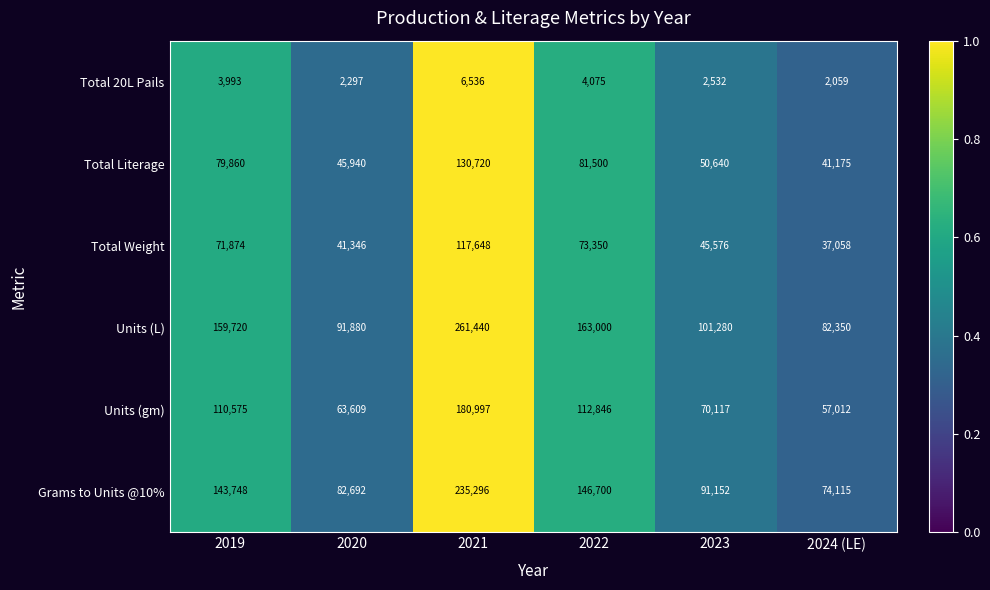

At 2021, list the series in order from largest to smallest.

Units (L), Grams to Units @10%, Units (gm), Total Literage, Total Weight, Total 20L Pails